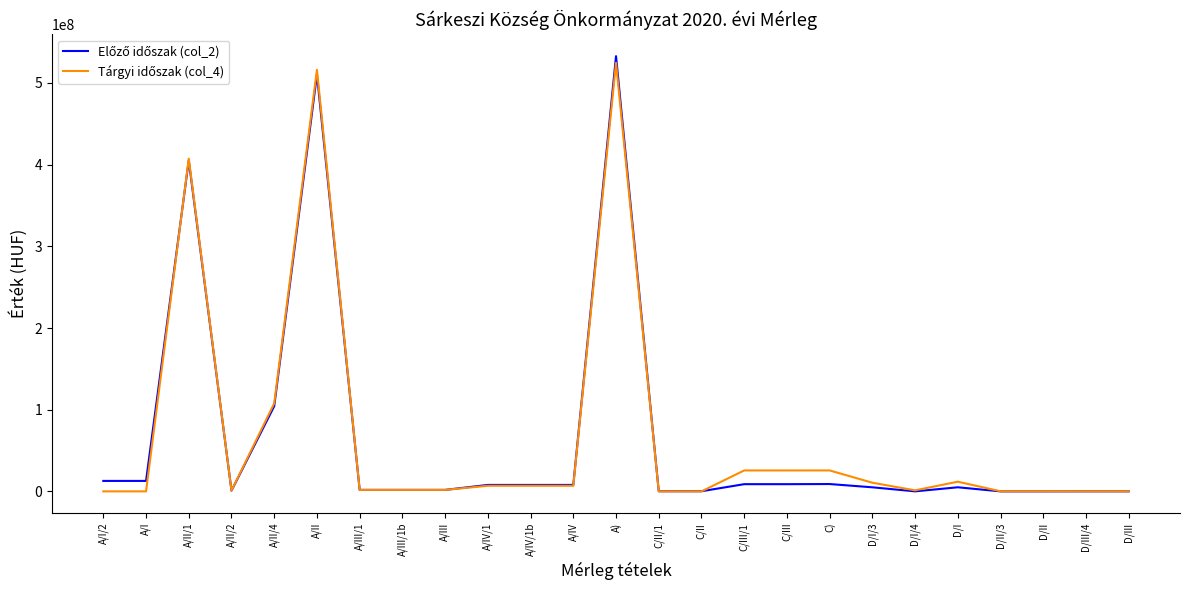

What is the greatest value displayed?

532779691